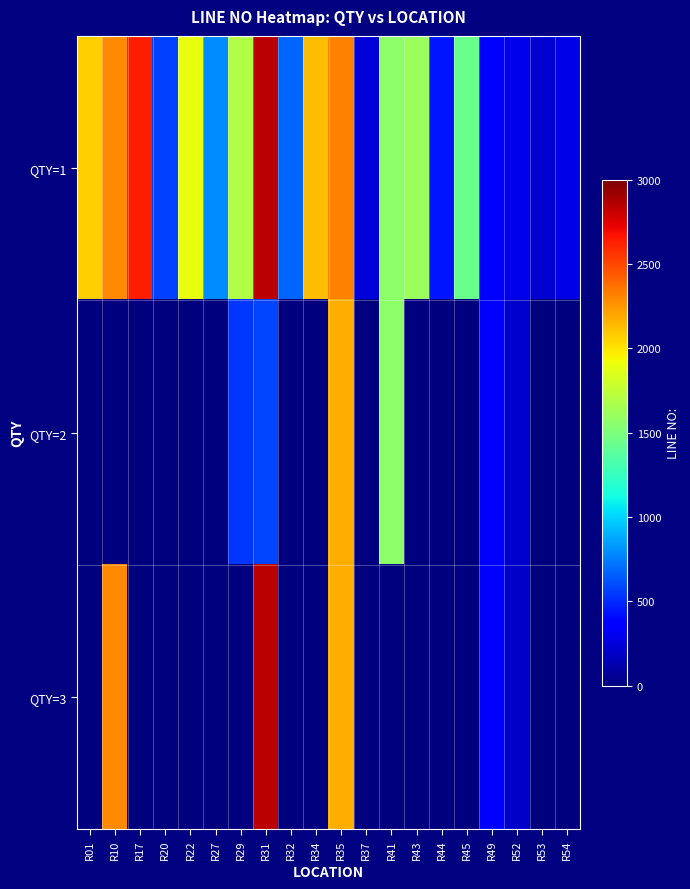

List the series in order of their peak value, lowest first.

QTY=2, QTY=3, QTY=1